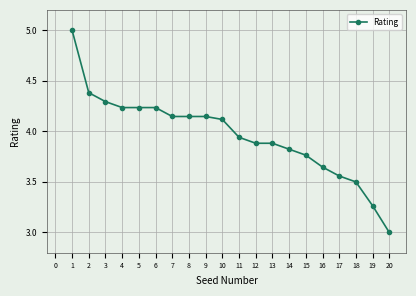

What is the difference between the maximum and minimum values?

2.0